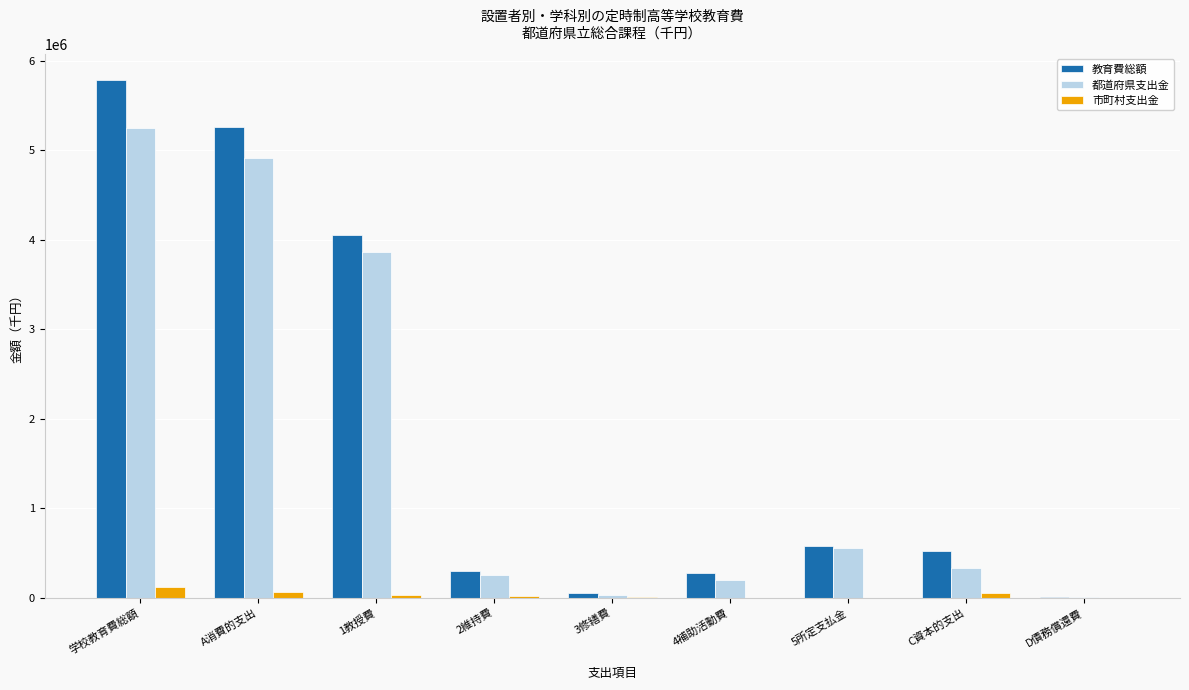

What is the sum of all 市町村支出金 values?

294887